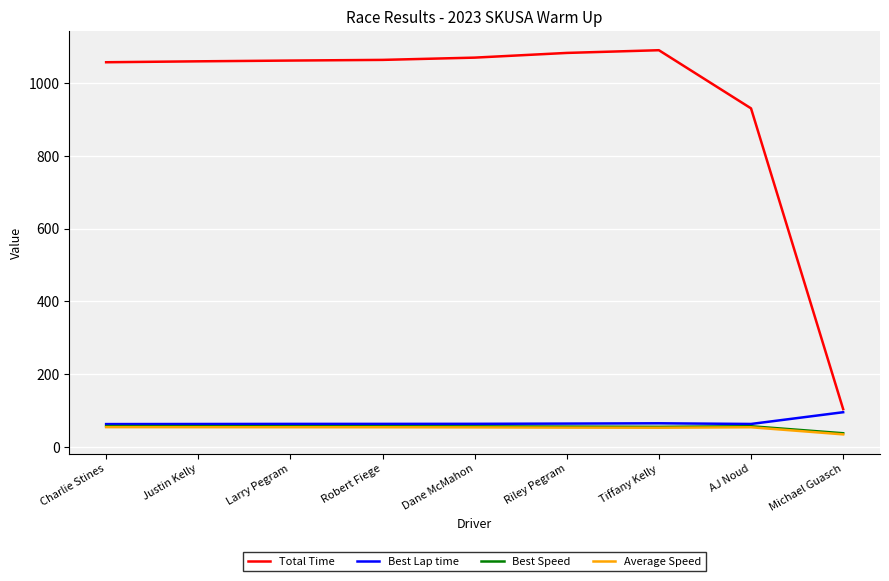

True or false: Average Speed and Total Time cross at least once.

False